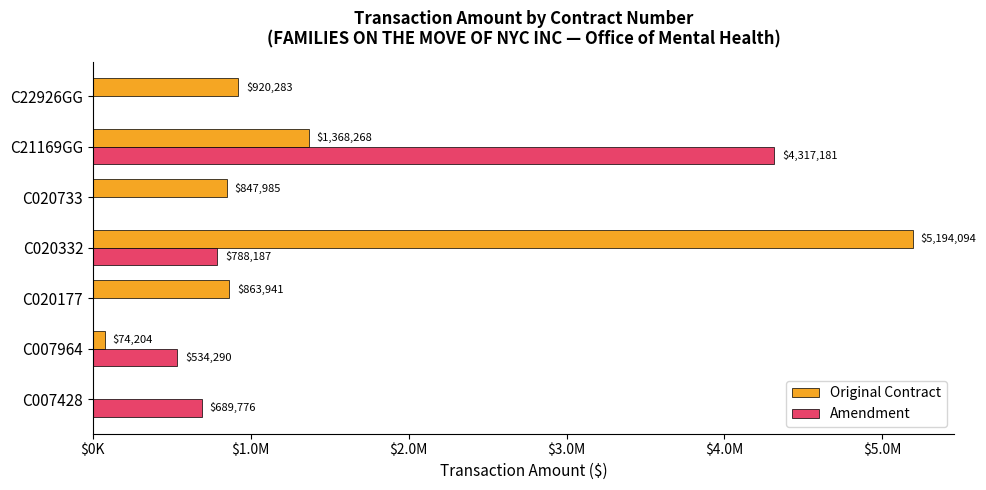

List the series in order of their peak value, lowest first.

Amendment, Original Contract